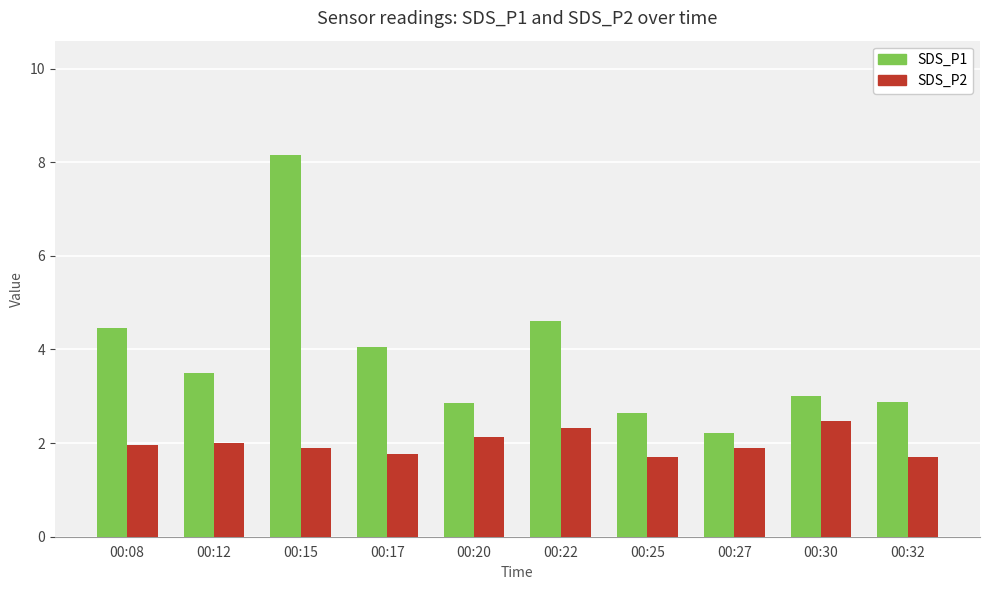

Rank the series by their average value, from lowest to highest.

SDS_P2, SDS_P1